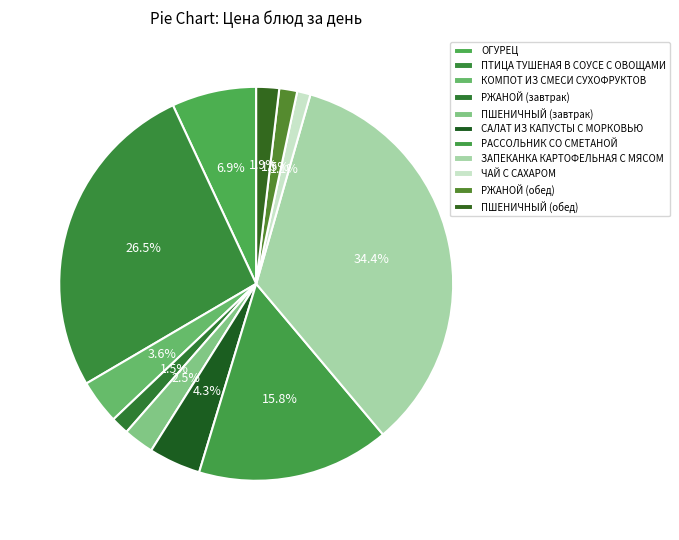

How many segments does this pie chart have?

11